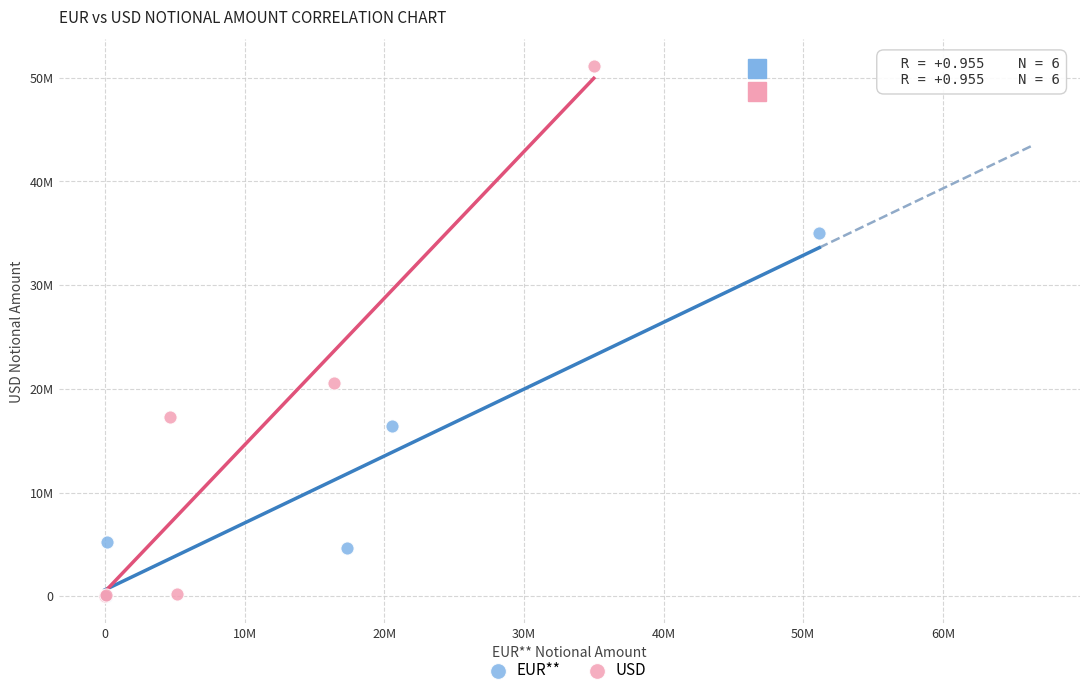

What are all the series names shown in the legend?

EUR**, USD